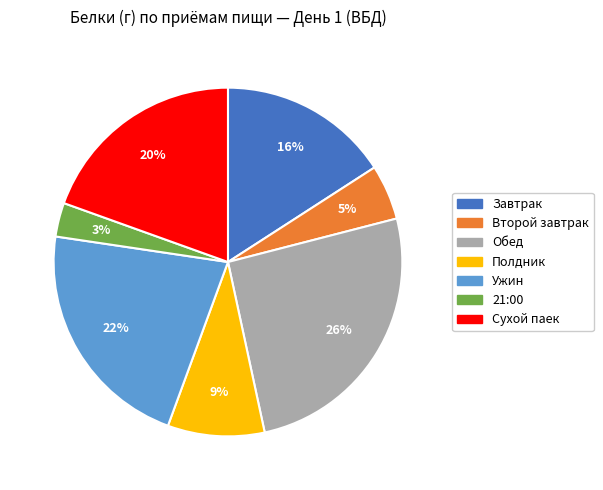

Which has a higher value, 21:00 or Завтрак?

Завтрак